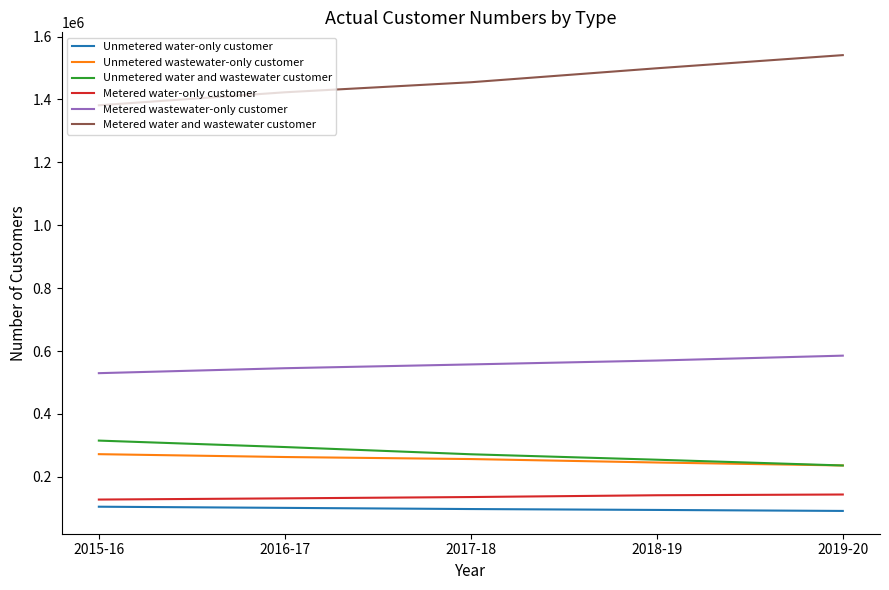

Is it true that Unmetered wastewater-only customer equals 100560 at 2018-19?

False